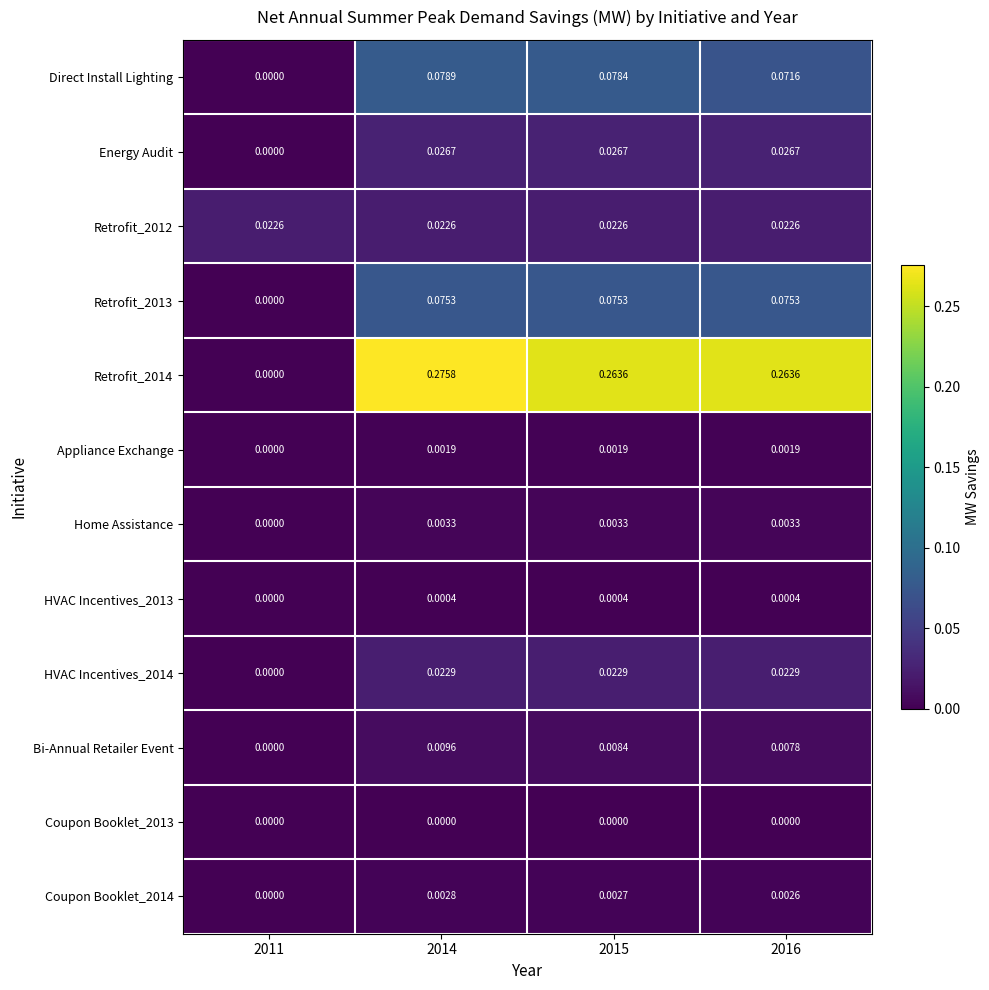

Which series has the widest spread of values?

Retrofit_2014